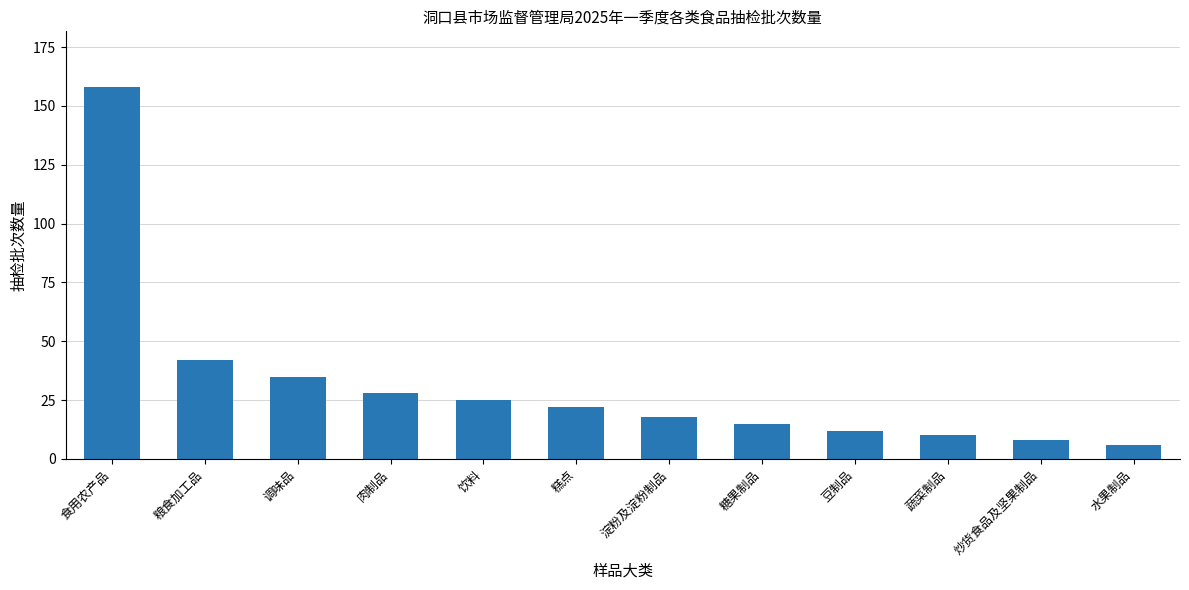

Reading right to left, extract all data points from this chart.

6	8	10	12	15	18	22	25	28	35	42	158